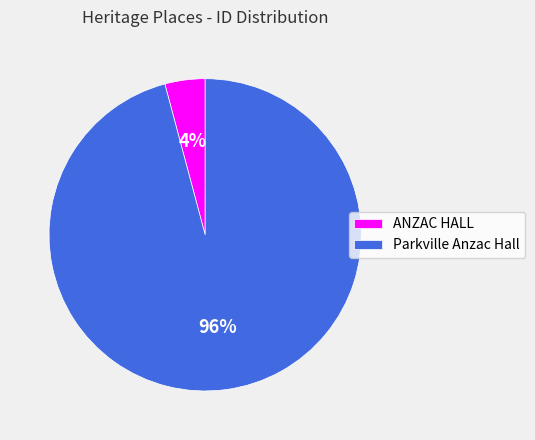

How many slices are in this pie chart?

2